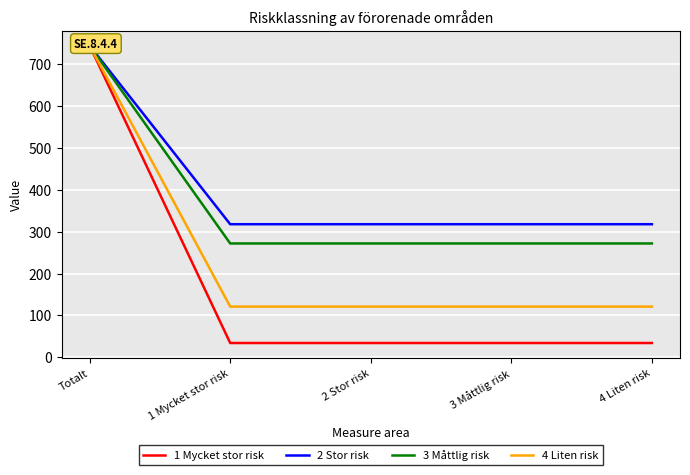

Reading left to right, transcribe all the data shown in this chart.

1 Mycket stor risk: Totalt=745	1 Mycket stor risk=34	2 Stor risk=34	3 Måttlig risk=34	4 Liten risk=34
2 Stor risk: Totalt=745	1 Mycket stor risk=318	2 Stor risk=318	3 Måttlig risk=318	4 Liten risk=318
3 Måttlig risk: Totalt=745	1 Mycket stor risk=272	2 Stor risk=272	3 Måttlig risk=272	4 Liten risk=272
4 Liten risk: Totalt=745	1 Mycket stor risk=121	2 Stor risk=121	3 Måttlig risk=121	4 Liten risk=121